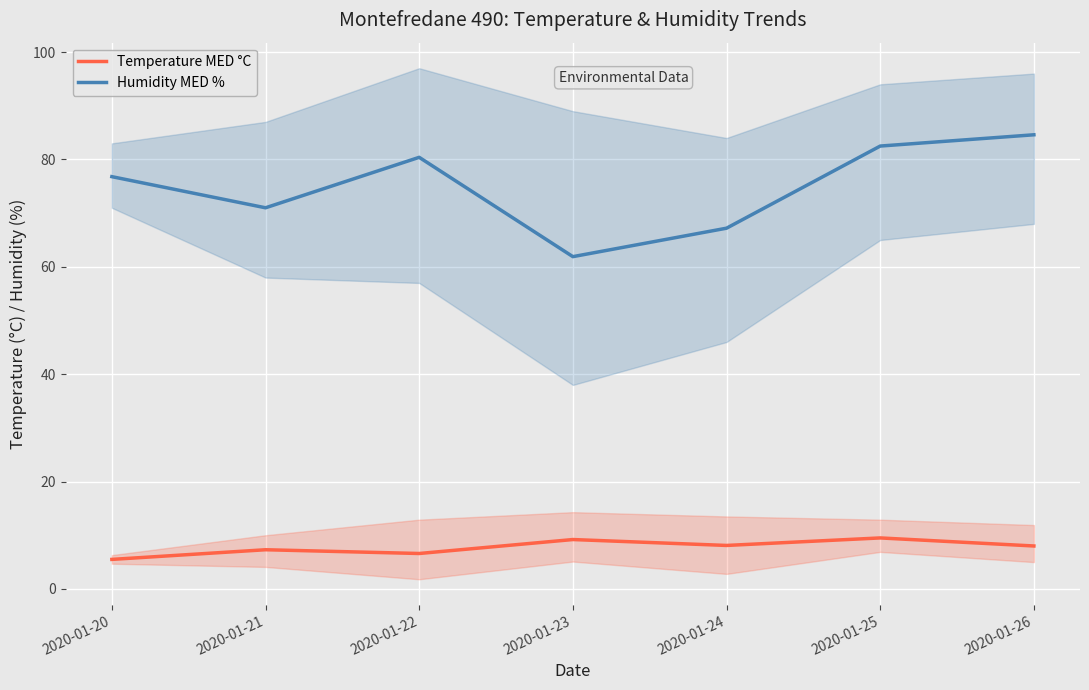

Which series has the largest total across all categories?

Humidity MED %